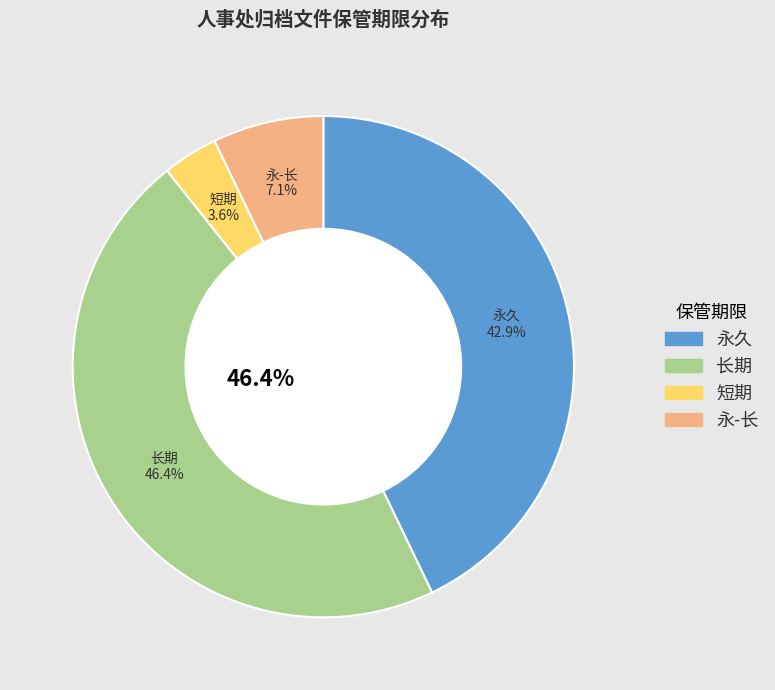

Which has a higher value, 永-长 or 永久?

永久